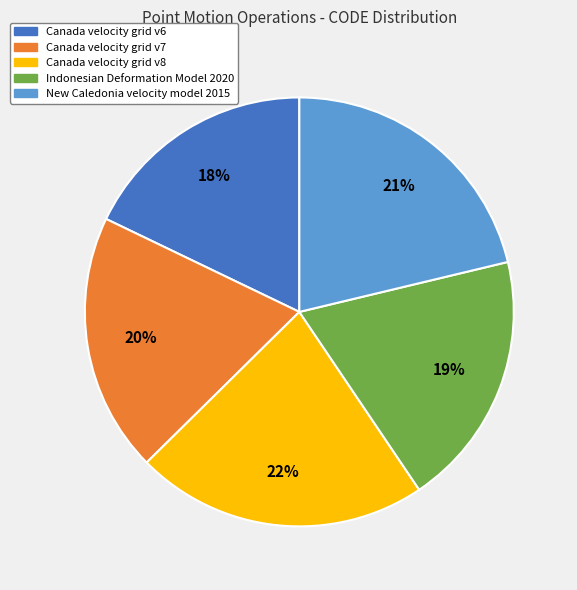

How many slices are in this pie chart?

5